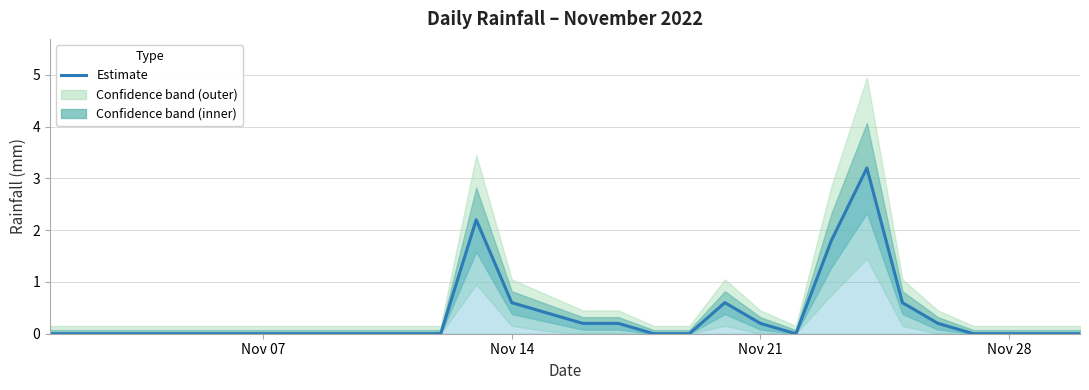

Reading left to right, list all the values displayed in this chart.

0.0	0.0	0.0	0.0	0.0	0.0	0.0	0.0	0.0	0.0	0.0	0.0	2.2	0.6	0.4	0.2	0.2	0.0	0.0	0.6	0.2	0.0	1.8	3.2	0.6	0.2	0.0	0.0	0.0	0.0